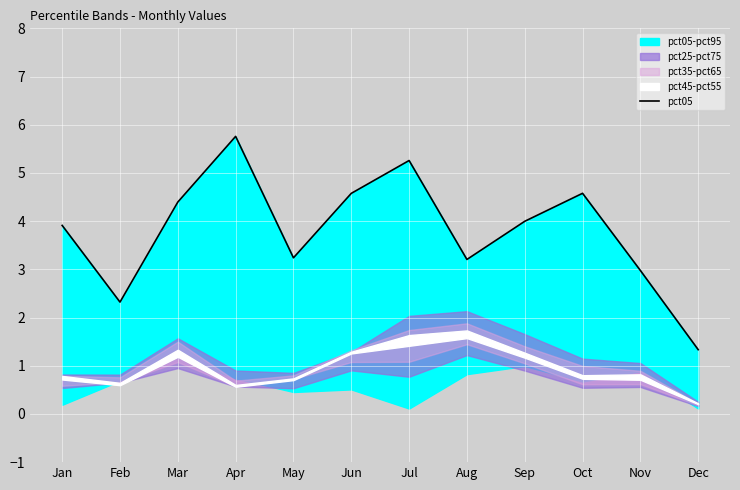

Where does the data first go above 3?

Jan